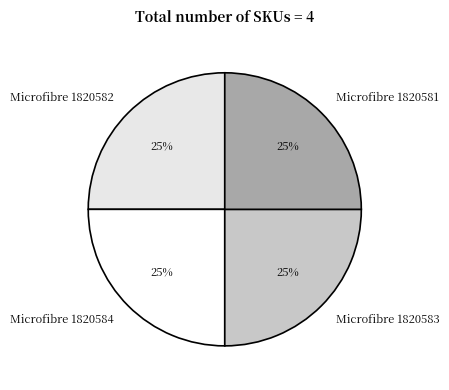

Is Microfibre 1820584 the majority of the pie?

No